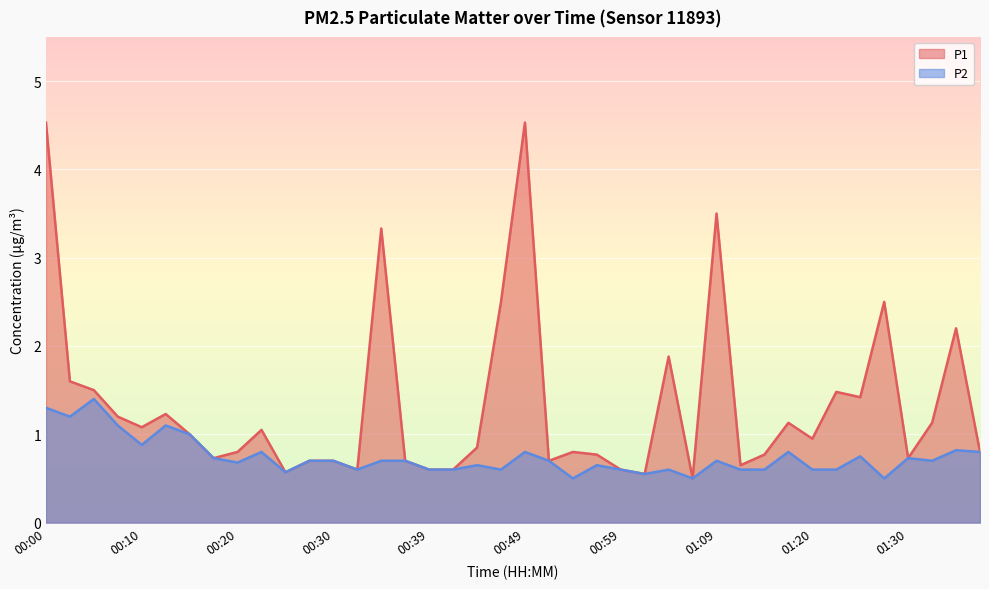

What are all the series names shown in the legend?

P1, P2